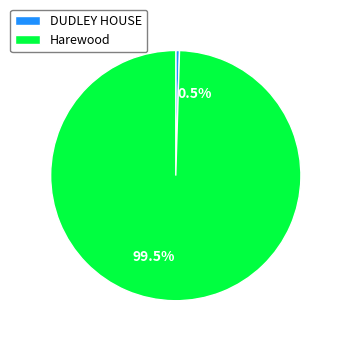

To the nearest percent, what is the difference between the largest and smallest slice percentages?

99%